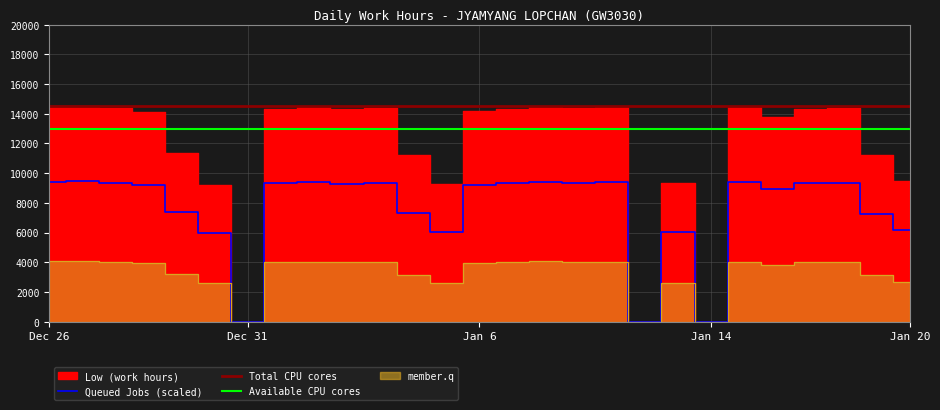

What is the total value across all series at 25?

34780.0